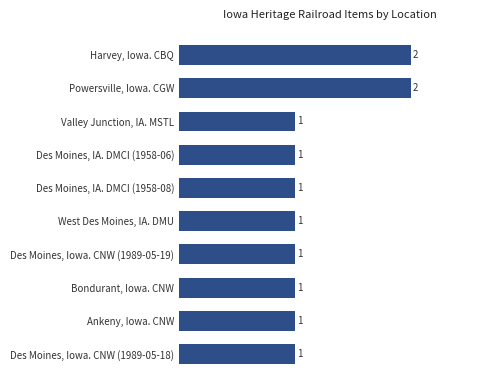

Count the number of data series in this chart.

1